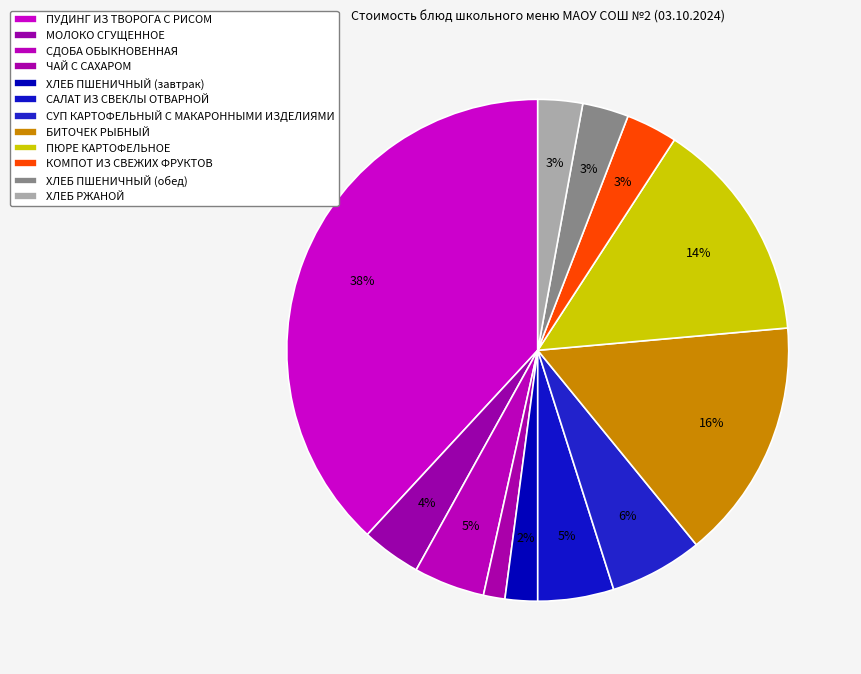

What is the change in value from ХЛЕБ ПШЕНИЧНЫЙ (завтрак) to ХЛЕБ ПШЕНИЧНЫЙ (обед)?

+1.9